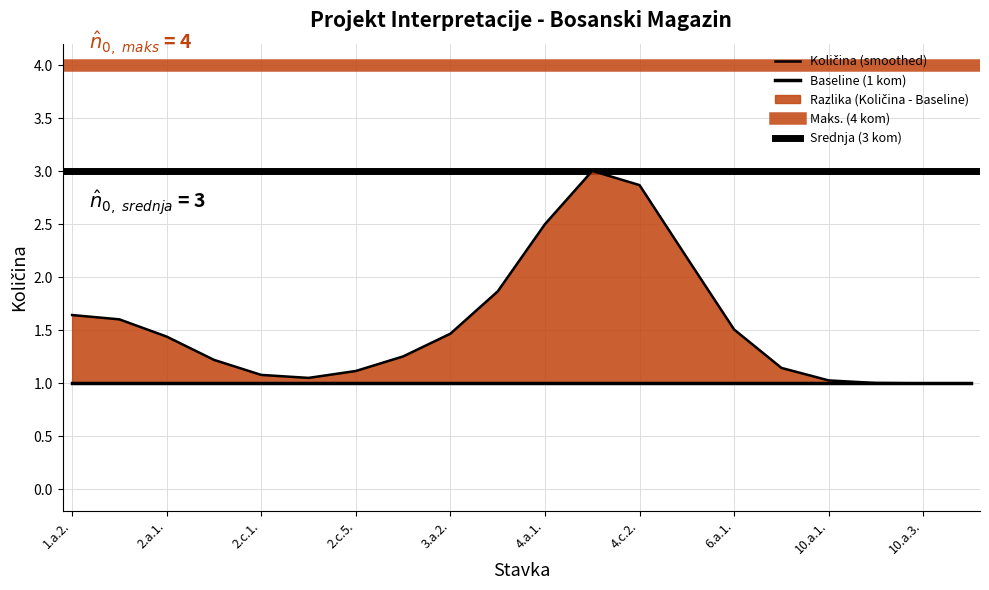

True or false: Ukupno bez PDV and Količina intersect in this chart.

False